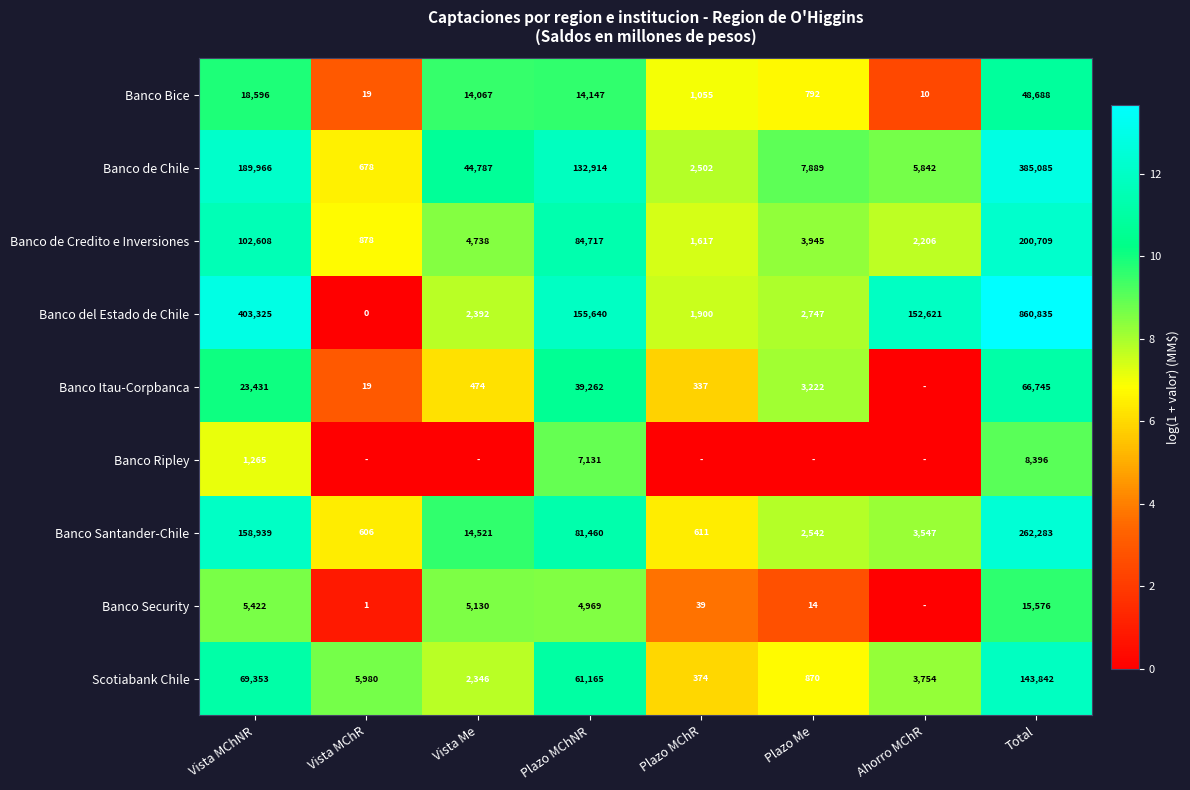

Rank the series at Vista MChNR from highest to lowest value.

Banco del Estado de Chile, Banco de Chile, Banco Santander-Chile, Banco de Credito e Inversiones, Scotiabank Chile, Banco Itau-Corpbanca, Banco Bice, Banco Security, Banco Ripley